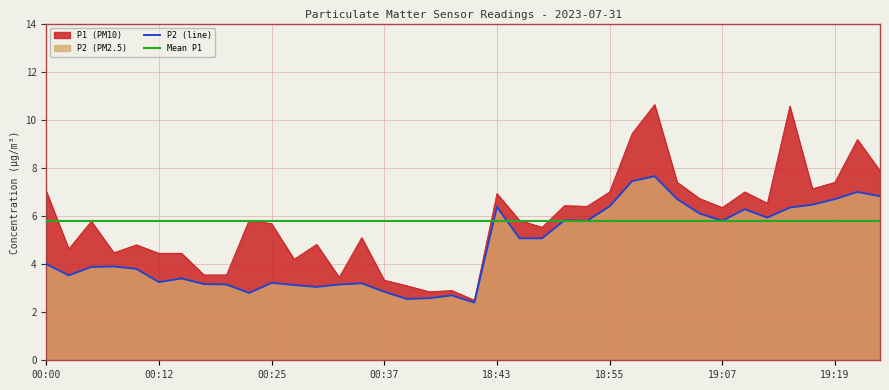

What is the maximum value for P1?

10.6